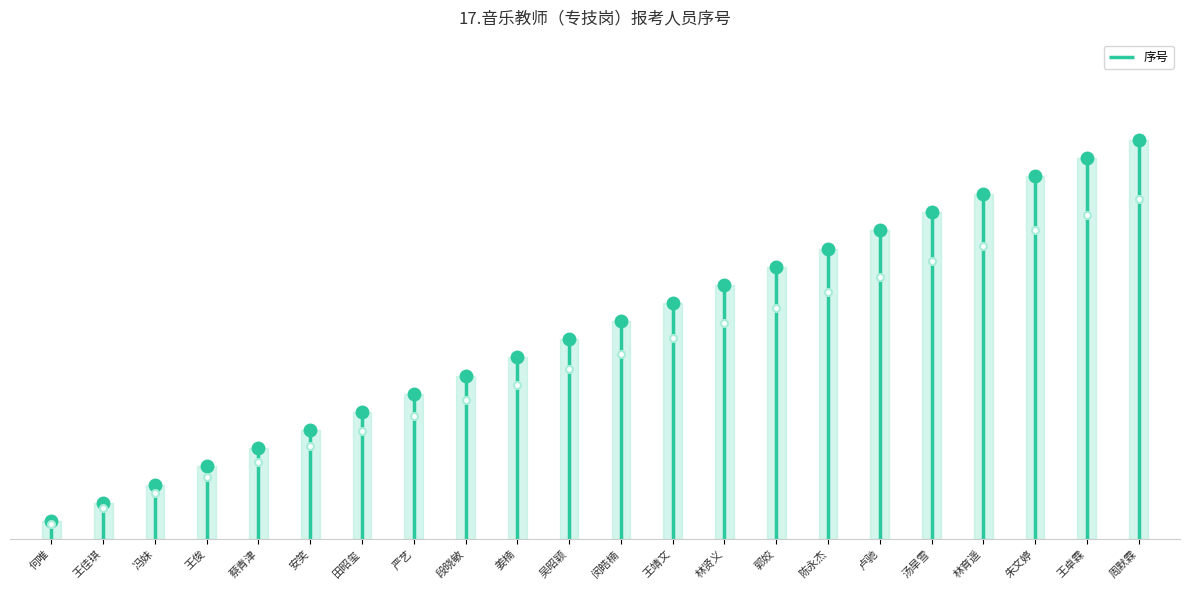

What is the difference between the values at 姜楠 and 何唯?

9